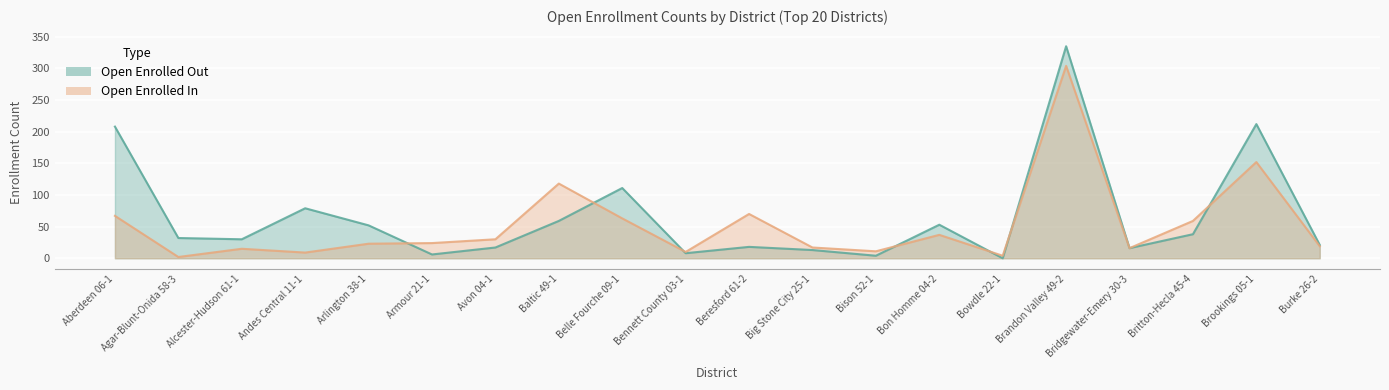

True or false: Open Enrolled In has a value of 37 at Bon Homme 04-2.

True